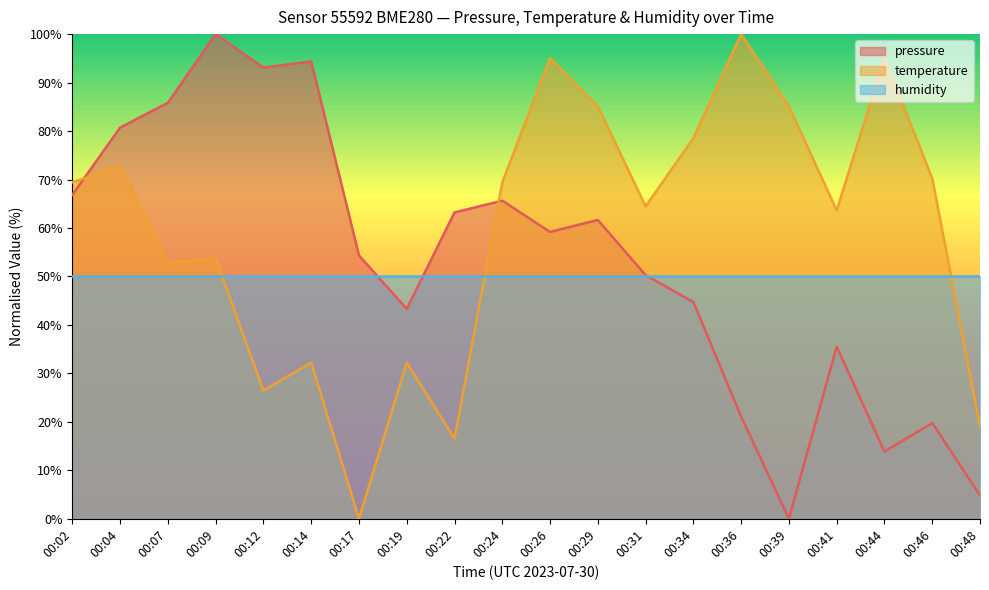

What is the difference between the maximum and minimum values in the temperature series?

100.0